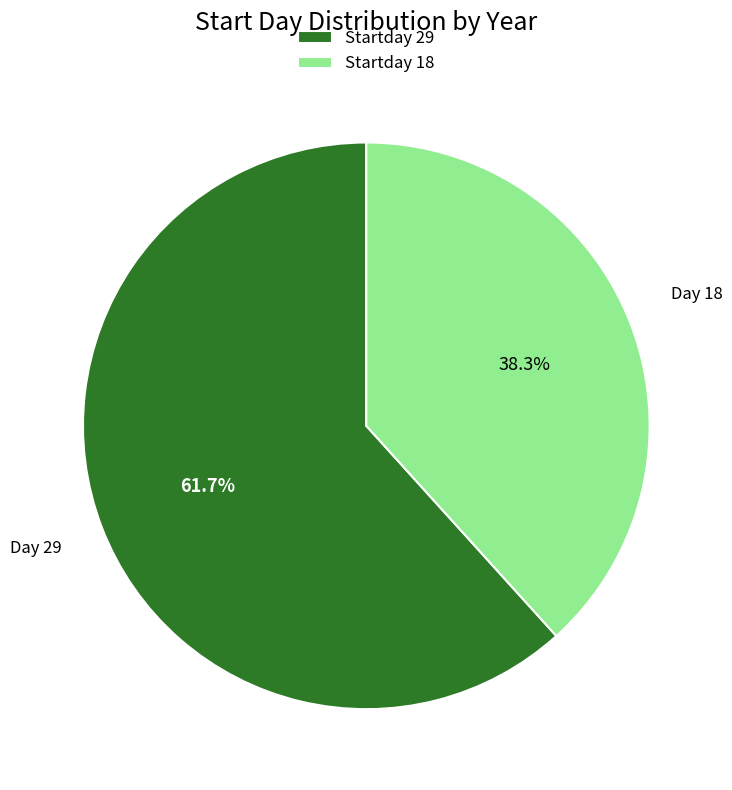

Count the number of slices in the pie.

2